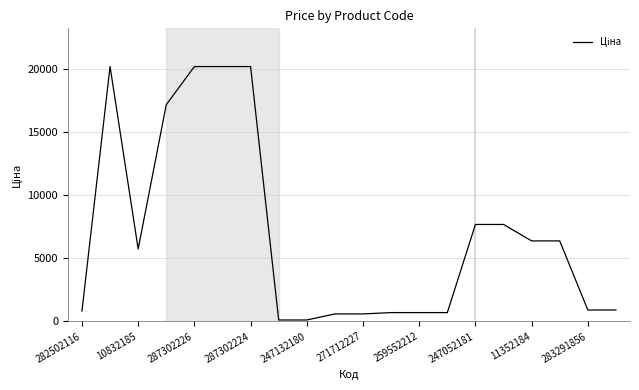

What is the greatest value displayed?

20186.0